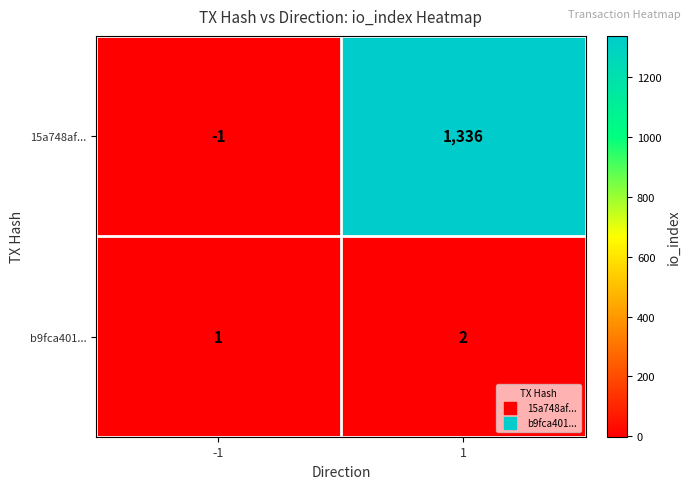

The value of b9fca401... at -1 is 1. True or false?

True